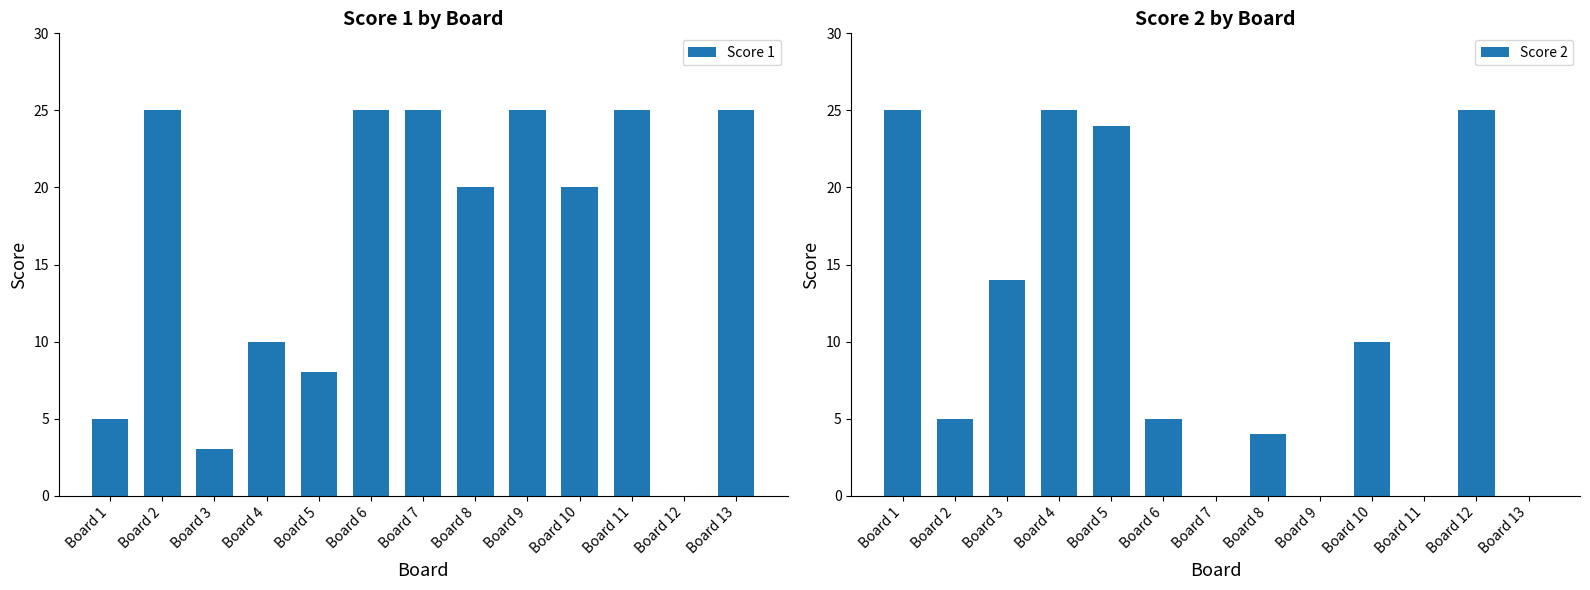

Which series has the largest total across all categories?

Score 1